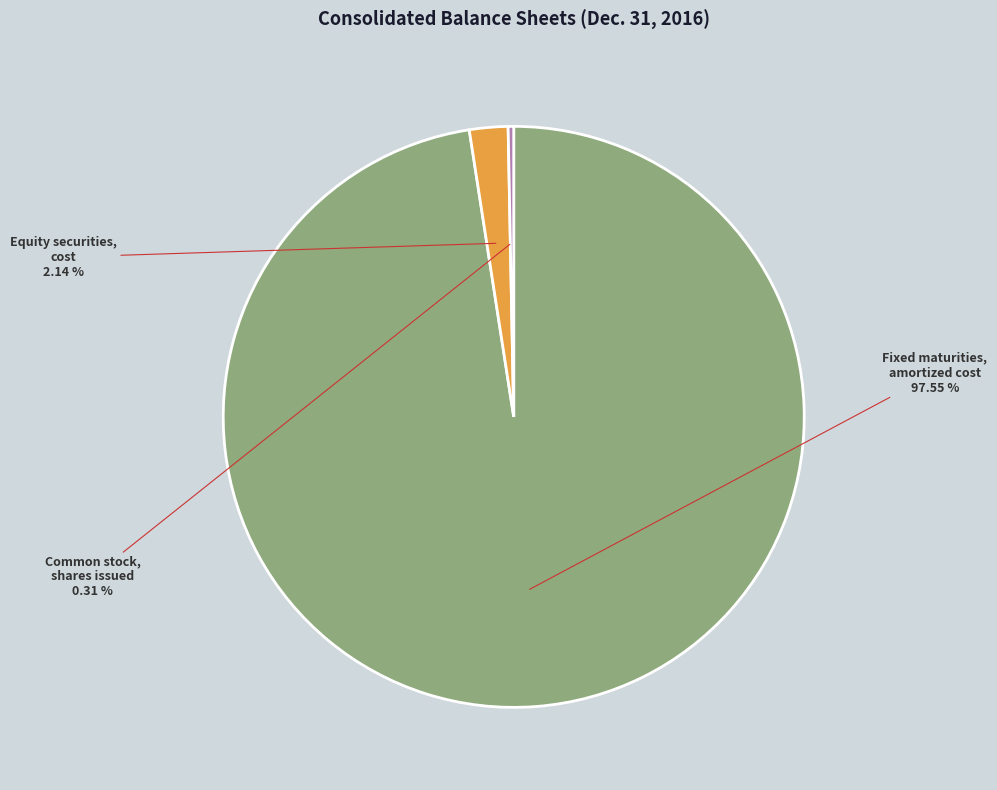

How many segments does this pie chart have?

3